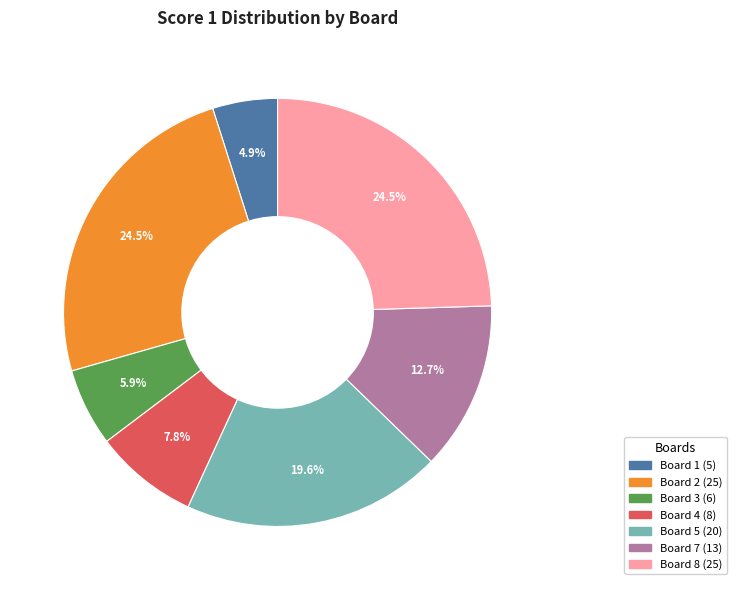

Is there a majority slice in this chart?

No